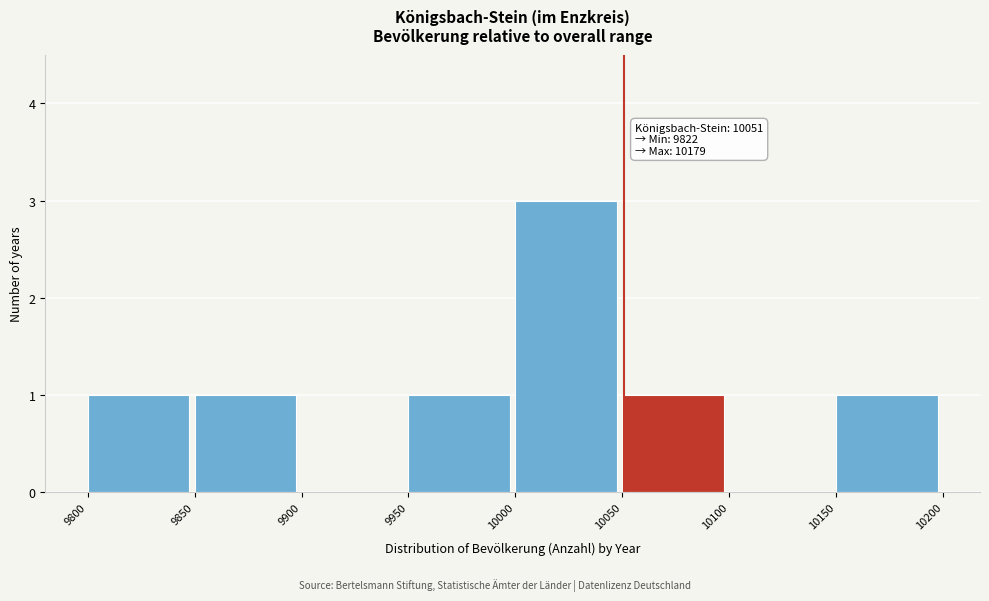

Over which range of the x-axis is the bar tallest?

10000 to 10050